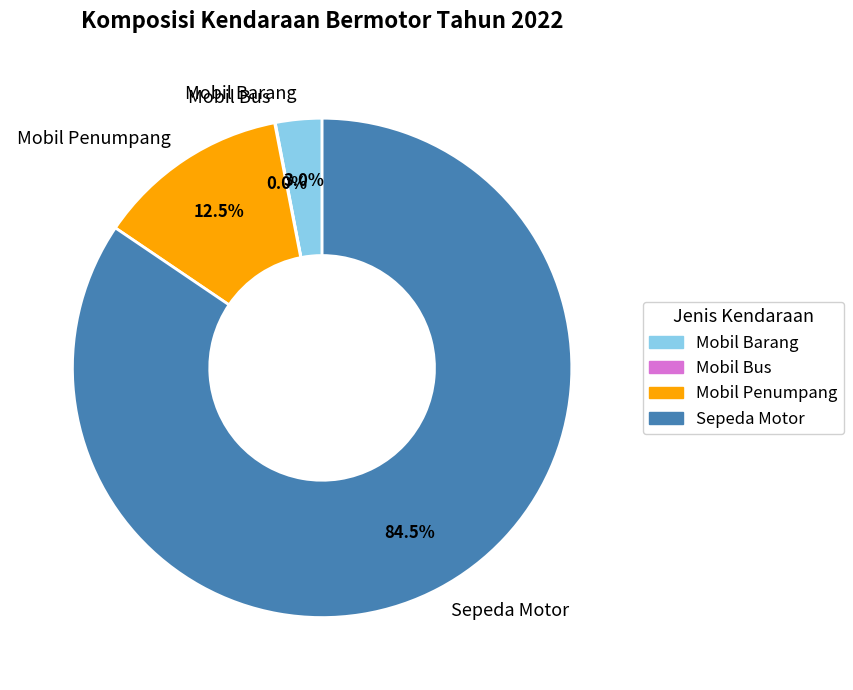

What is the largest slice in the pie chart?

Sepeda Motor